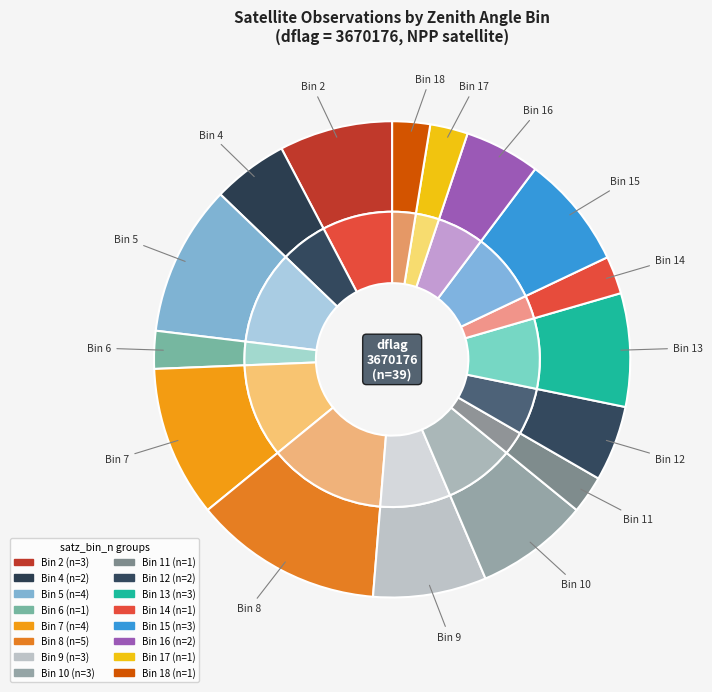

True or false: 19 accounts for 12% of the total.

False